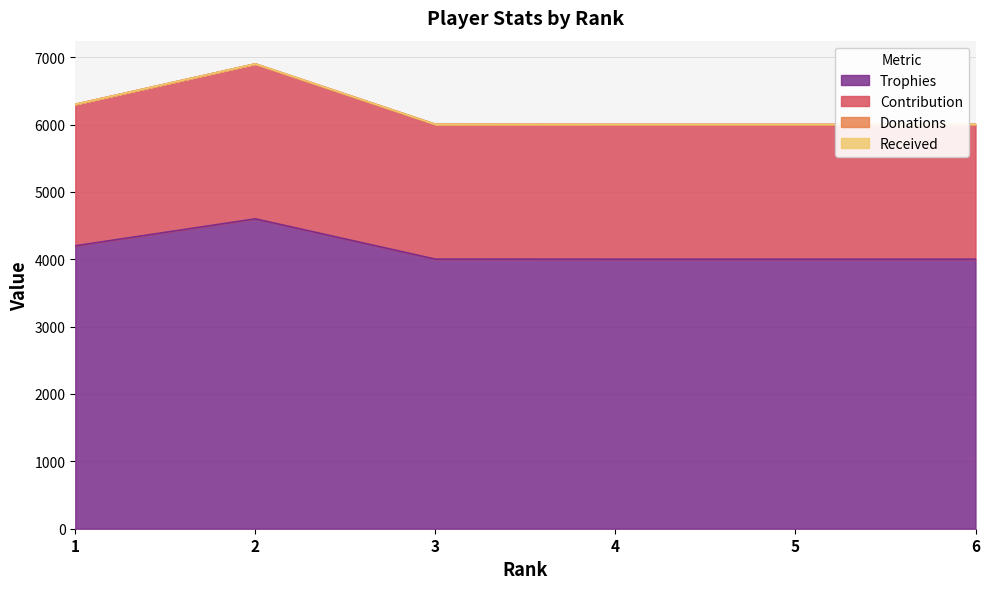

The value of Trophies at 5 is 6557. True or false?

False